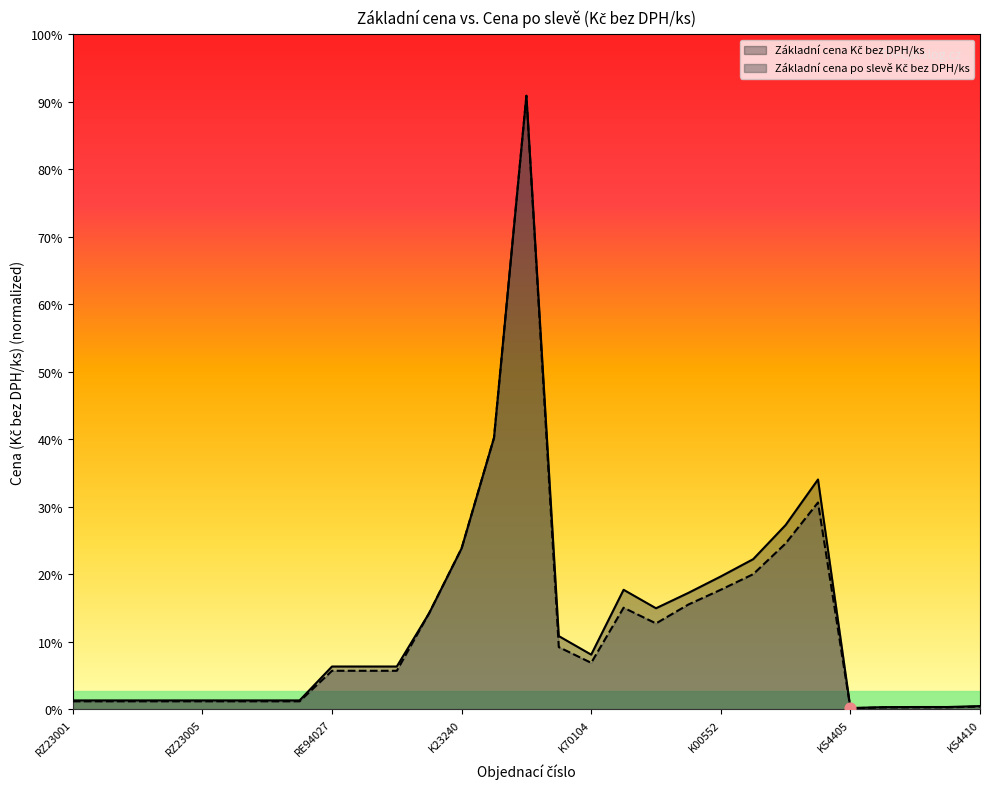

What are all the series names shown in the legend?

Základní cena Kč bez DPH/ks, Základní cena po slevě Kč bez DPH/ks